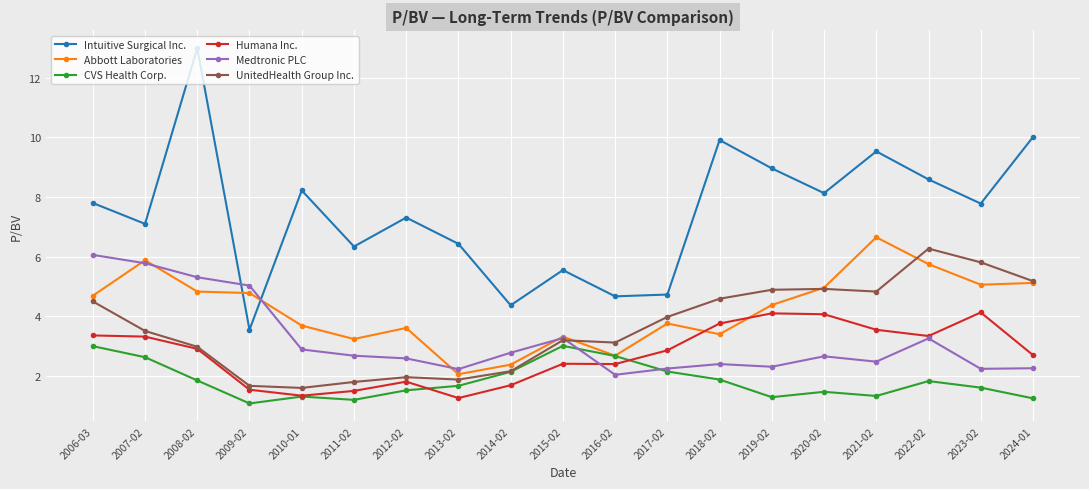

What is the spread (max minus min) of values at 2017-02?

2.6